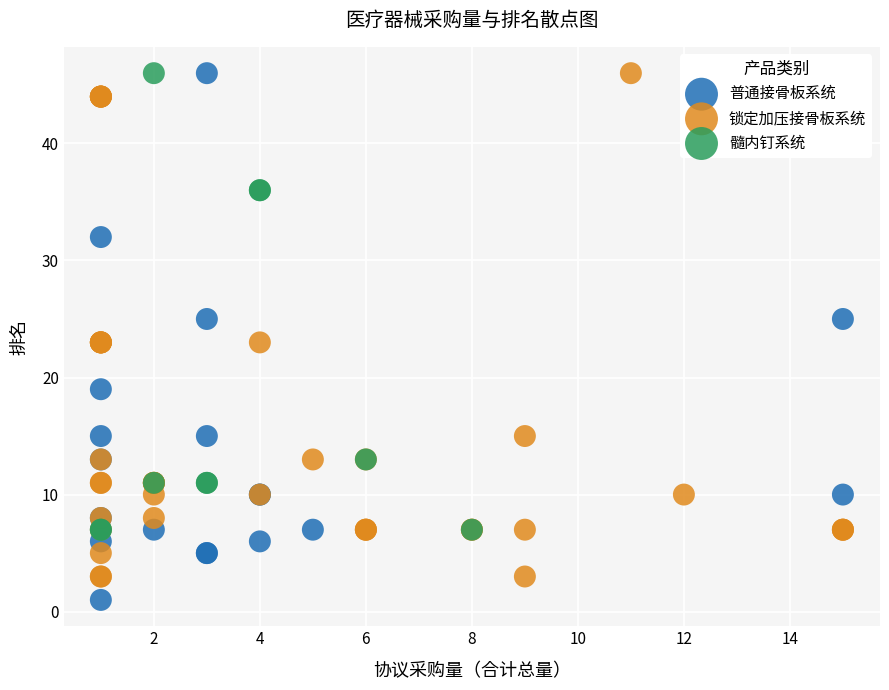

Which series has the widest spread of Y values?

普通接骨板系统